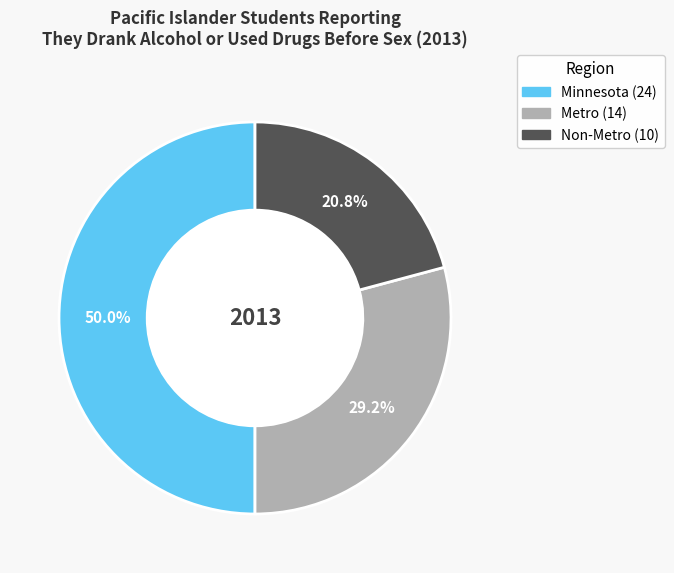

What percentage do Non-Metro and Metro together represent?

50.0%